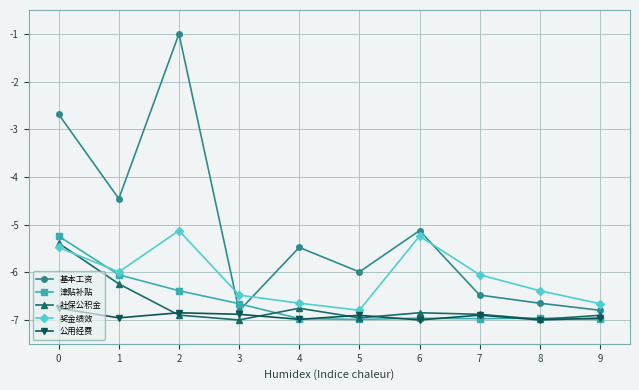

Where is the first local maximum for 奖金绩效?

2